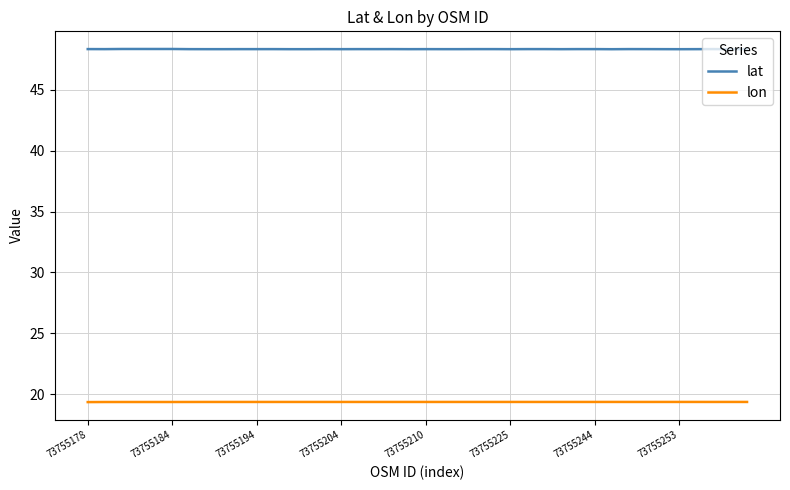

What is the average value of the lon series?

19.4